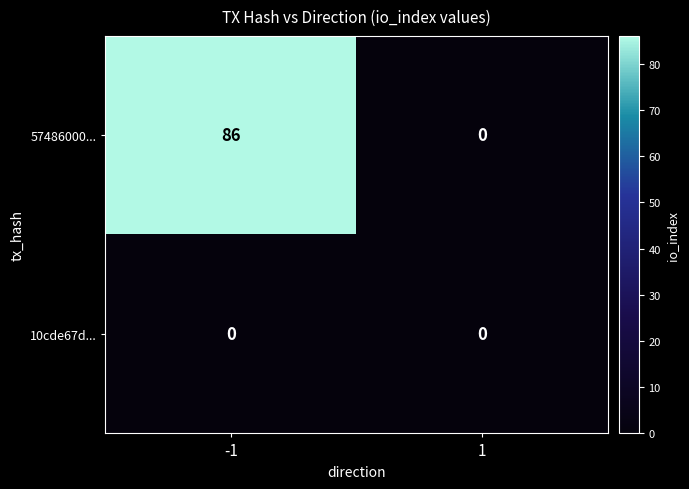

Reading left to right, list all the values displayed in this chart.

57486000...: -1=86	1=0
10cde67d...: -1=0	1=0